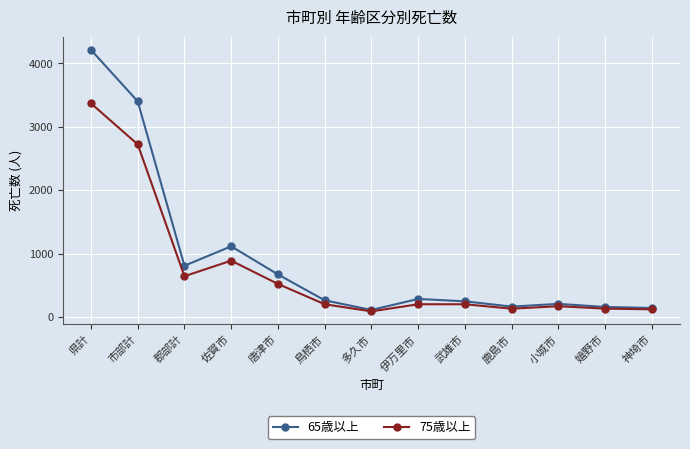

Read the 65歳以上 value at 武雄市, to the nearest 10.

250